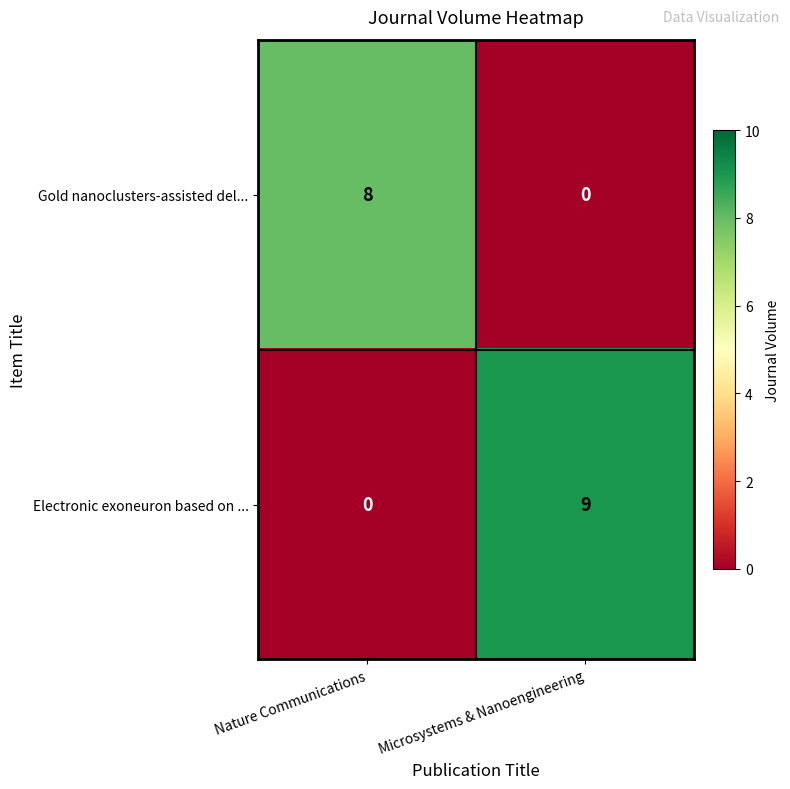

List the series in order of their overall mean, highest first.

Electronic exoneuron based on ..., Gold nanoclusters-assisted del...